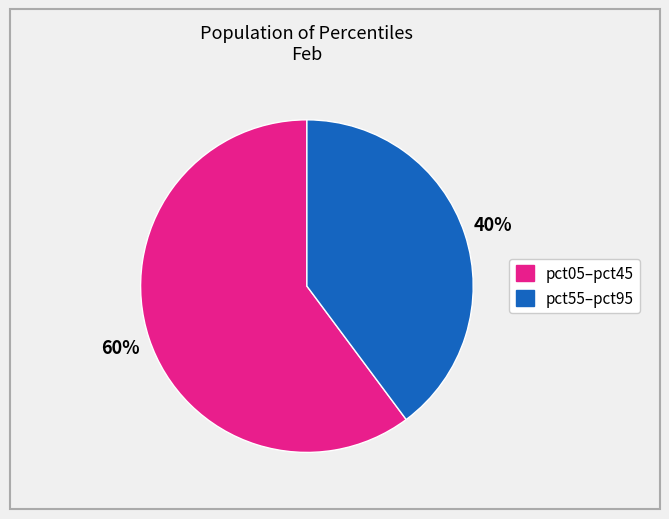

Is there a majority slice in this chart?

Yes